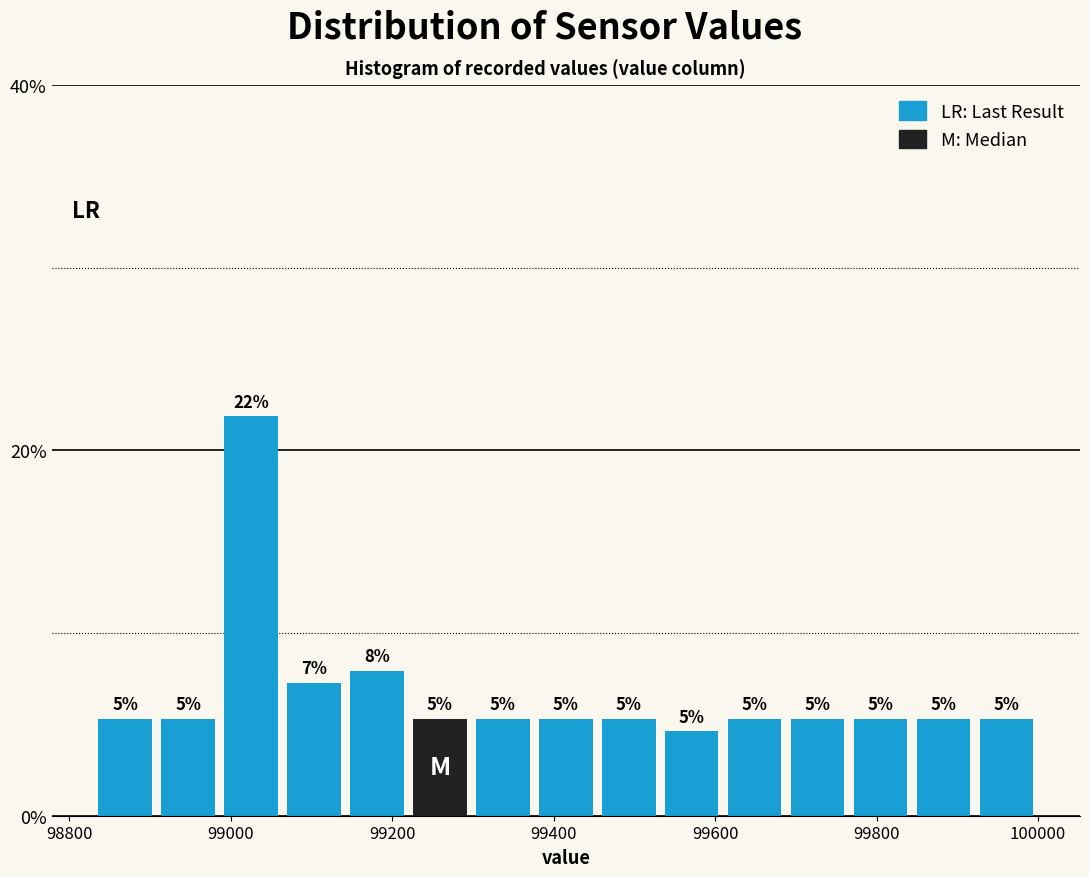

Read against the x-axis, roughly where is the centre of the tallest bar?

99020